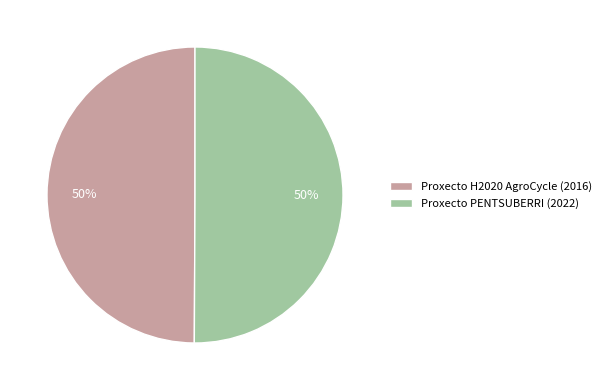

Approximately how many times larger is the value at Proxecto PENTSUBERRI (2022) compared to Proxecto H2020 AgroCycle (2016)?

1.0